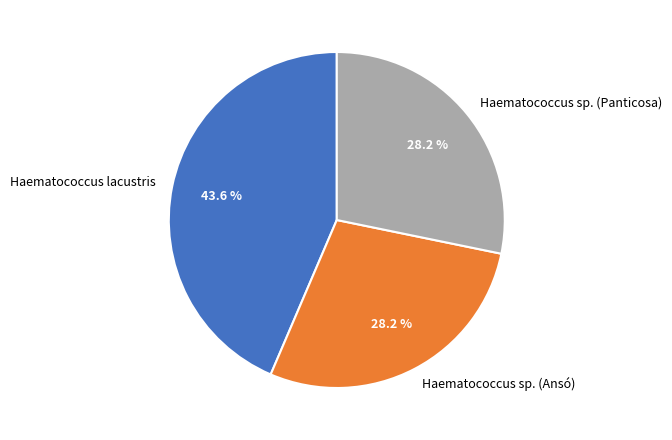

What percentage is the Haematococcus sp. (Ansó) slice, to the nearest percent?

28%